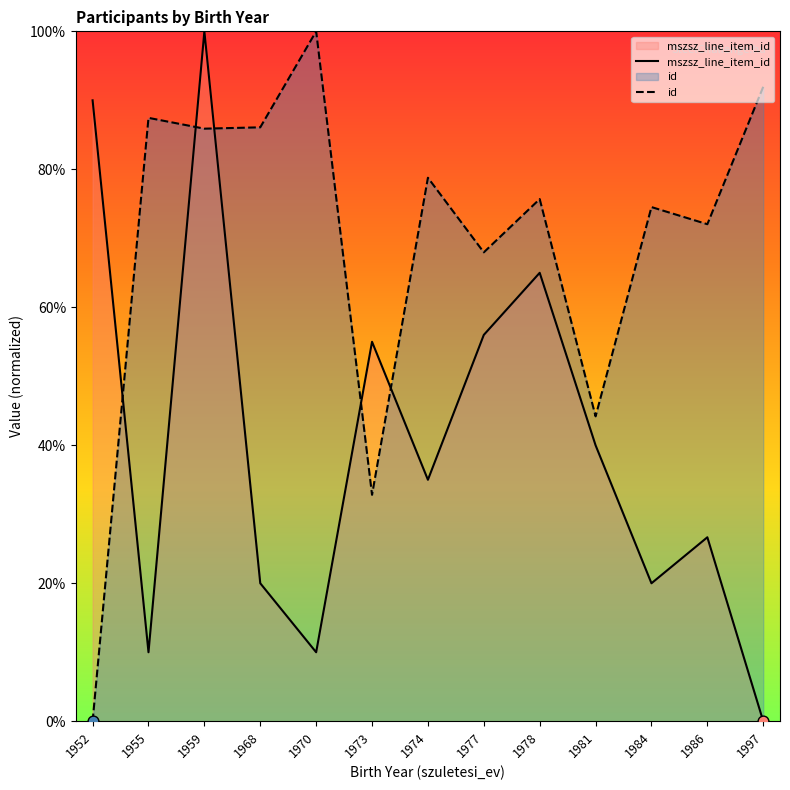

Which series has the largest Y range (max minus min)?

mszsz_line_item_id